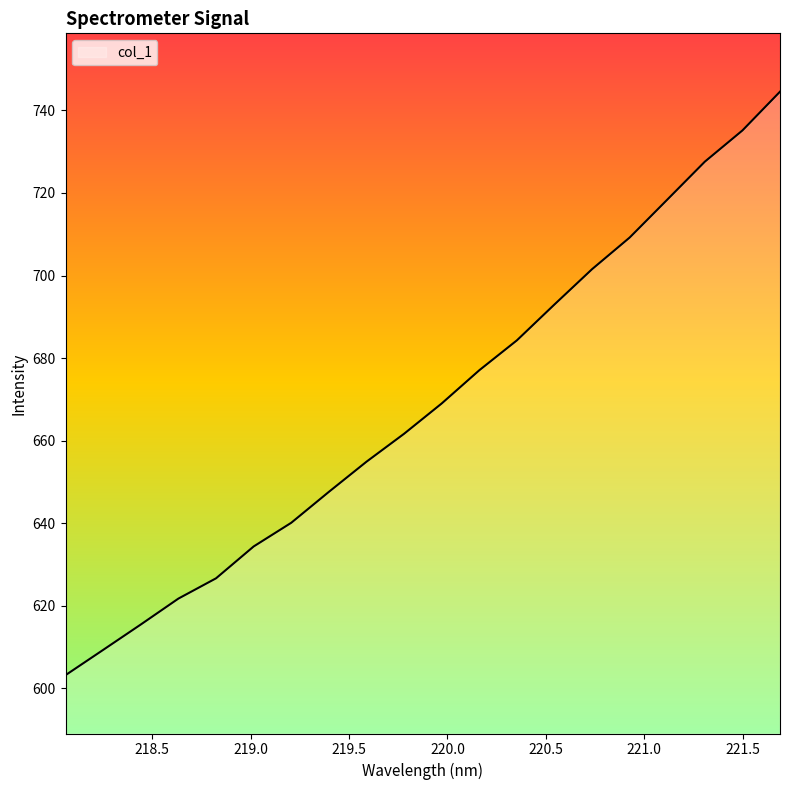

What is the greatest value displayed?

744.5